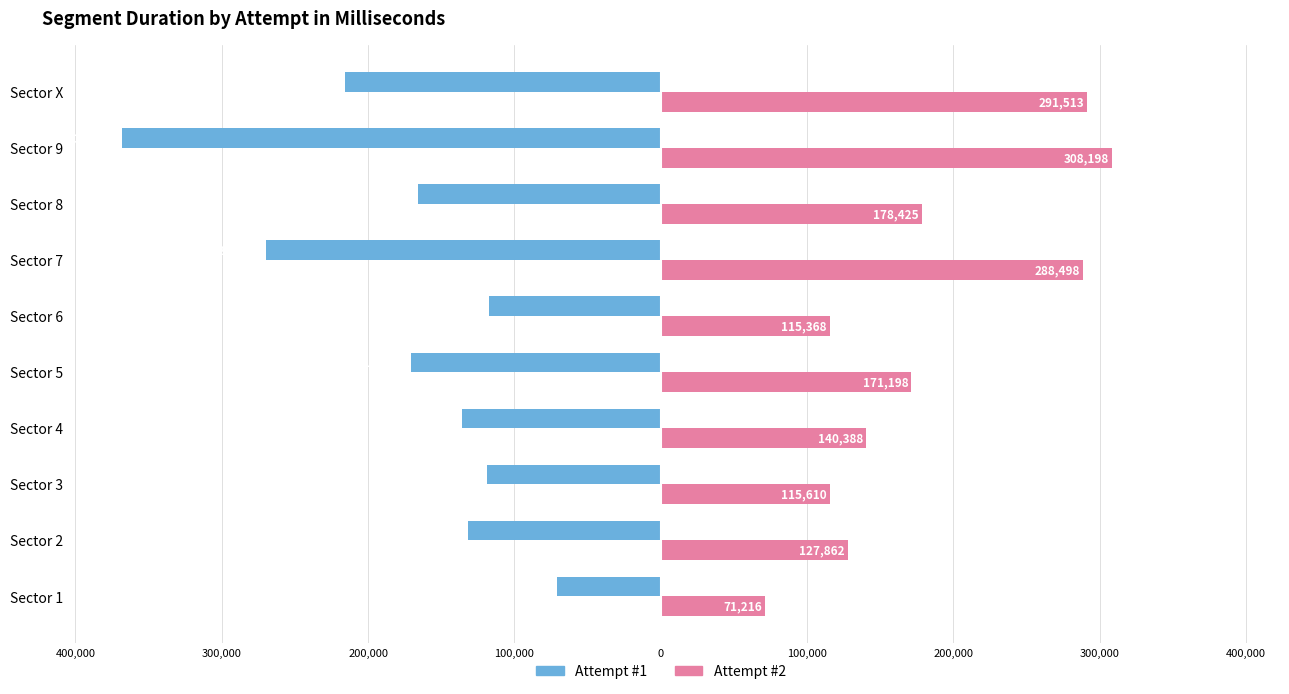

What is the minimum value shown in the chart?

-367946